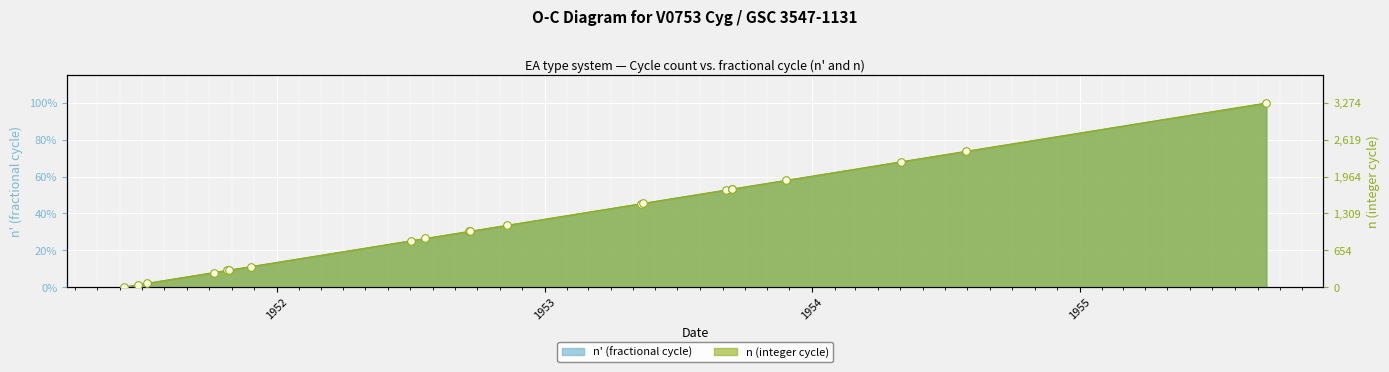

At which category is the sum across all series the highest?

1955-09-13